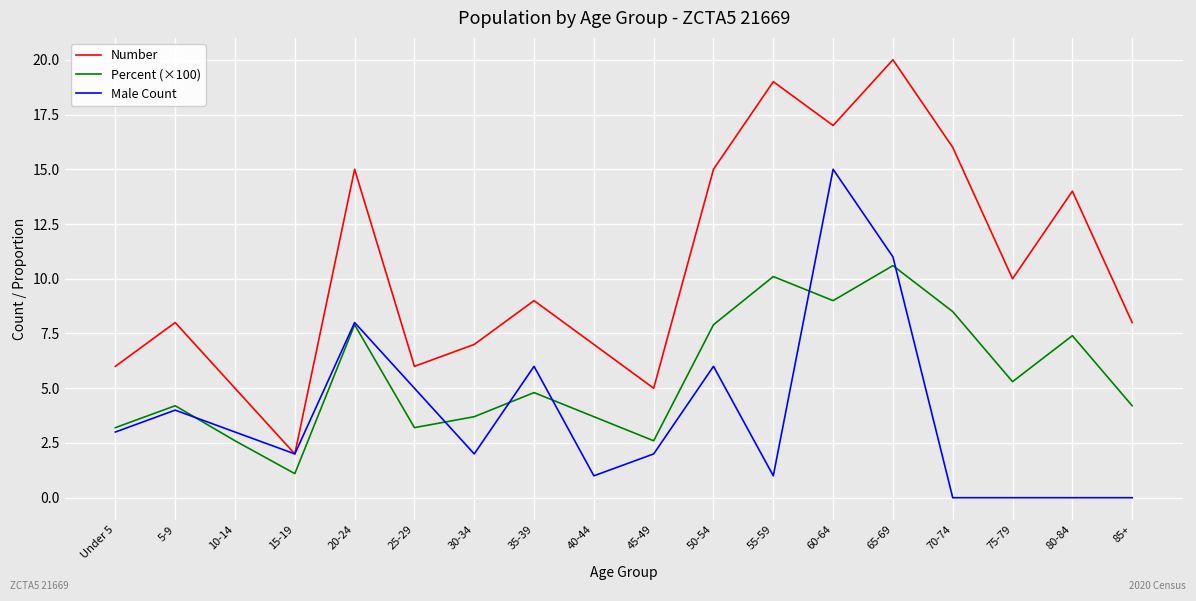

Which series has the widest spread of values?

Number